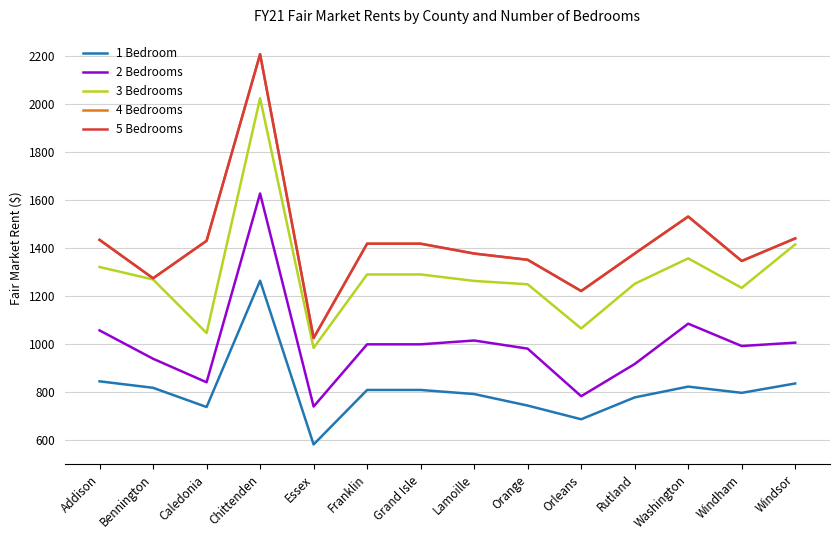

Is this an area chart (filled region under the line)?

No